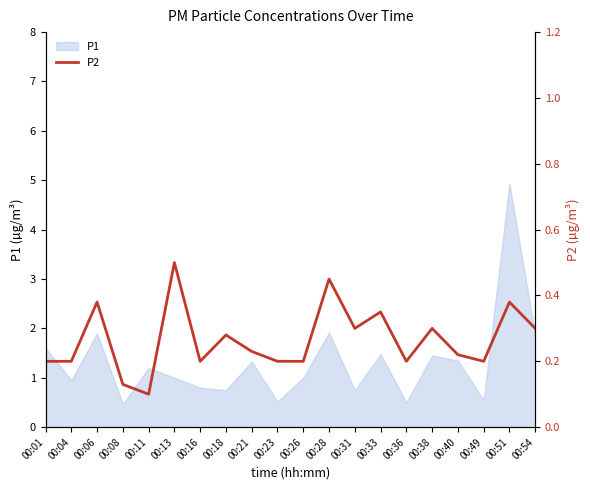

True or false: P1 has a value of 0.5 at 00:40.

False